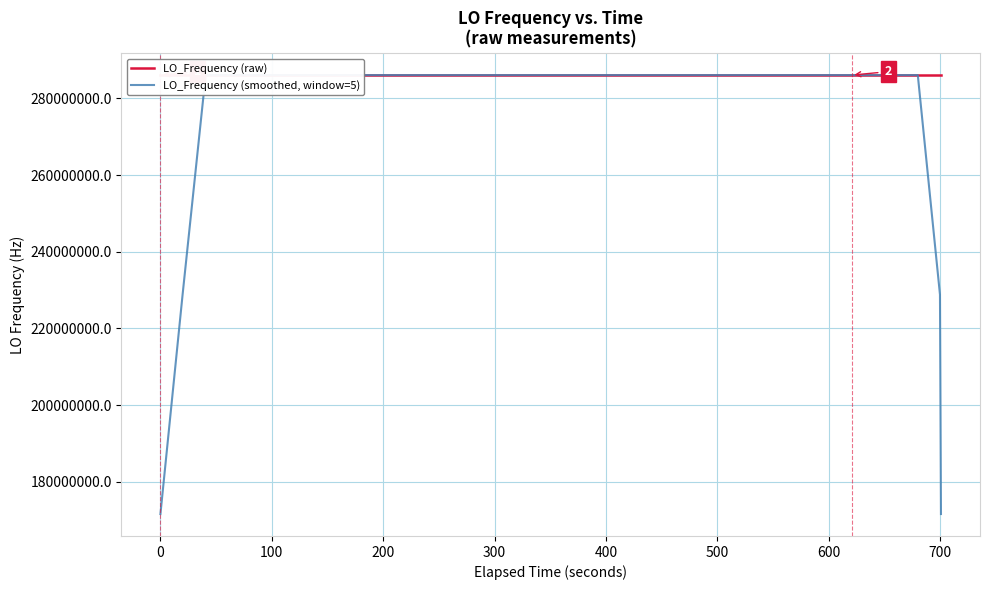

What are all the series names shown in the legend?

LO_Frequency (raw), LO_Frequency (smoothed, window=5)